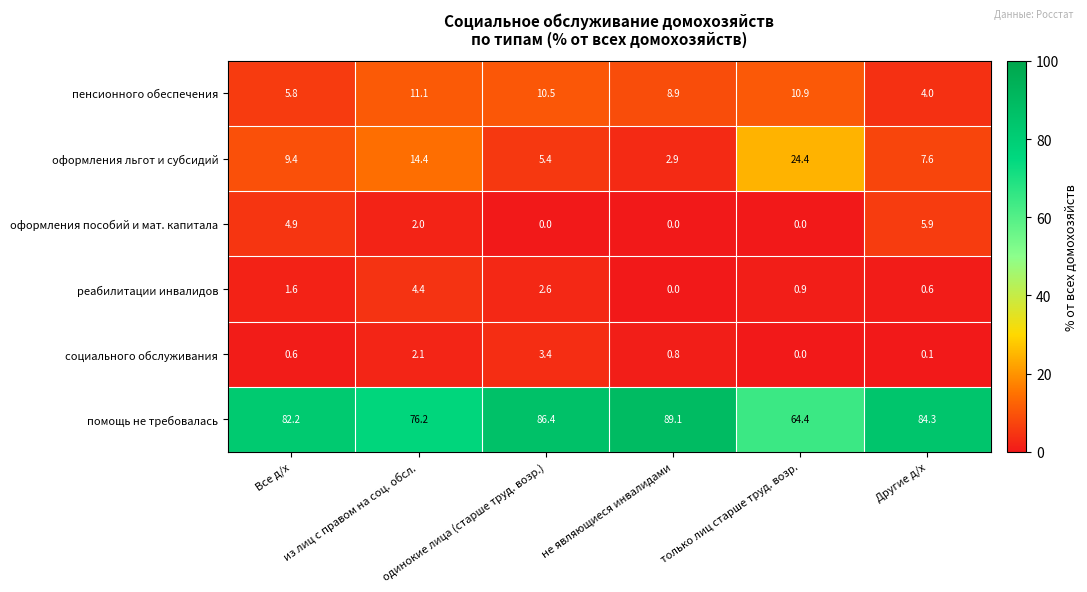

What is the difference between the maximum and minimum values in the оформления льгот и субсидий series?

21.5